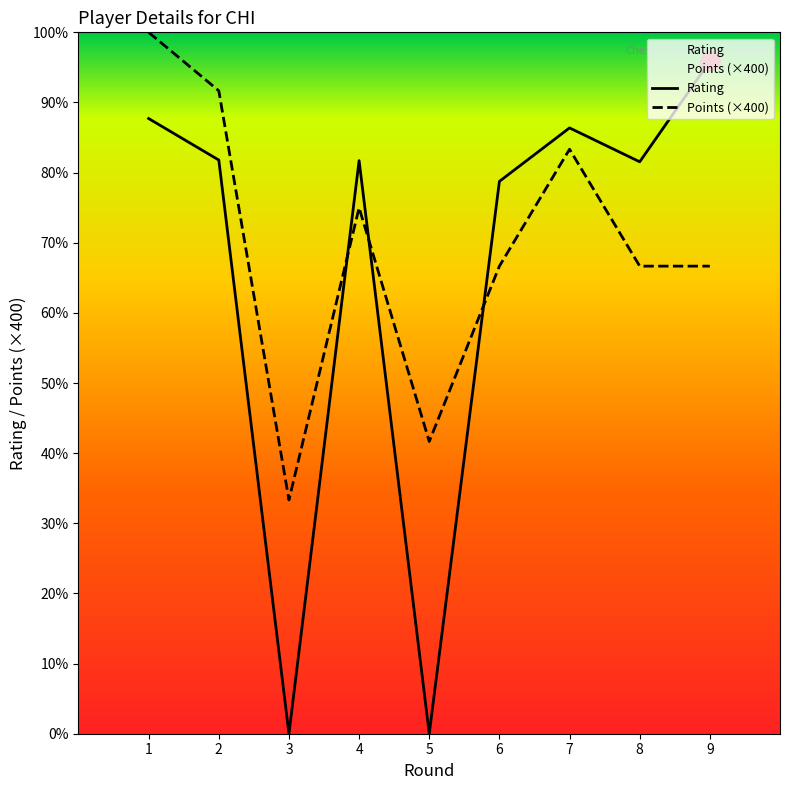

What is the difference between the maximum and second lowest values in the Rating series?

2301